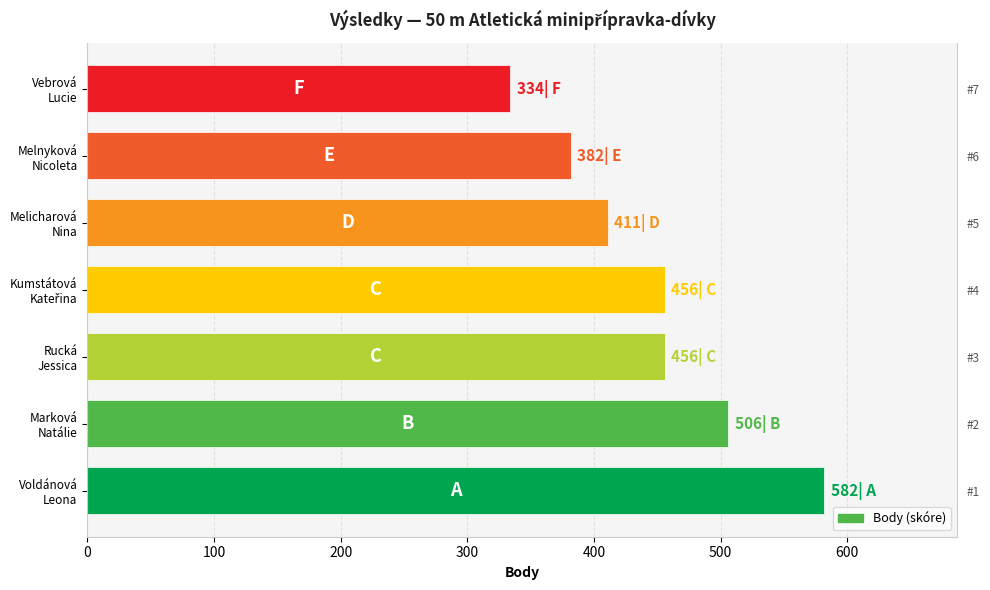

Which has a higher value, Vebrová Lucie or Kumstátová Kateřina?

Kumstátová Kateřina